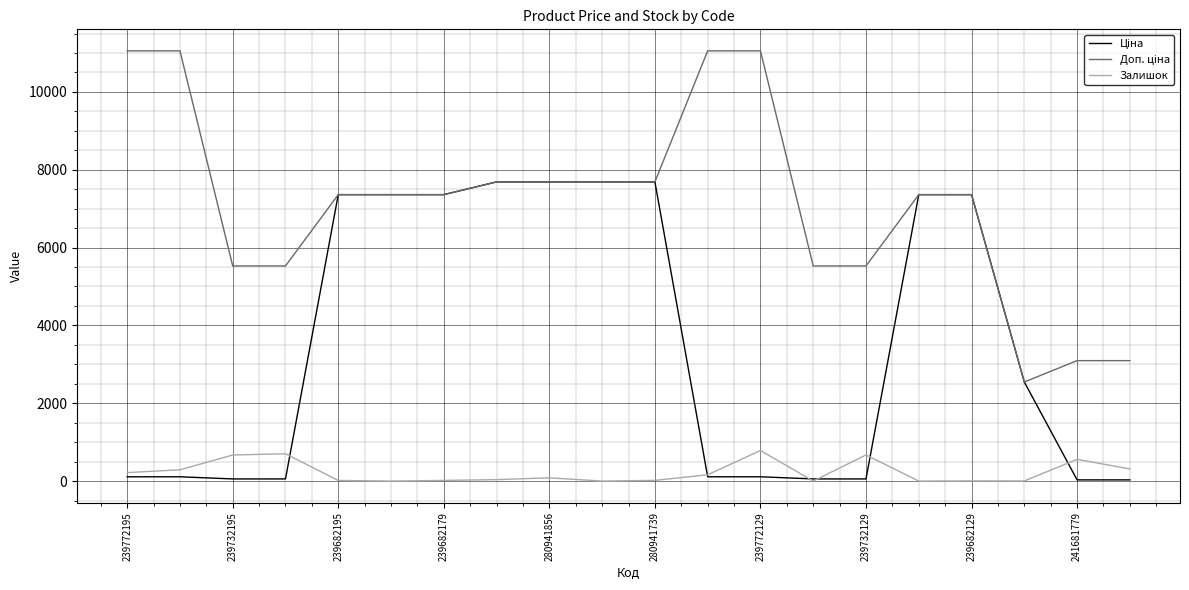

Does the chart have visible grid lines?

Yes